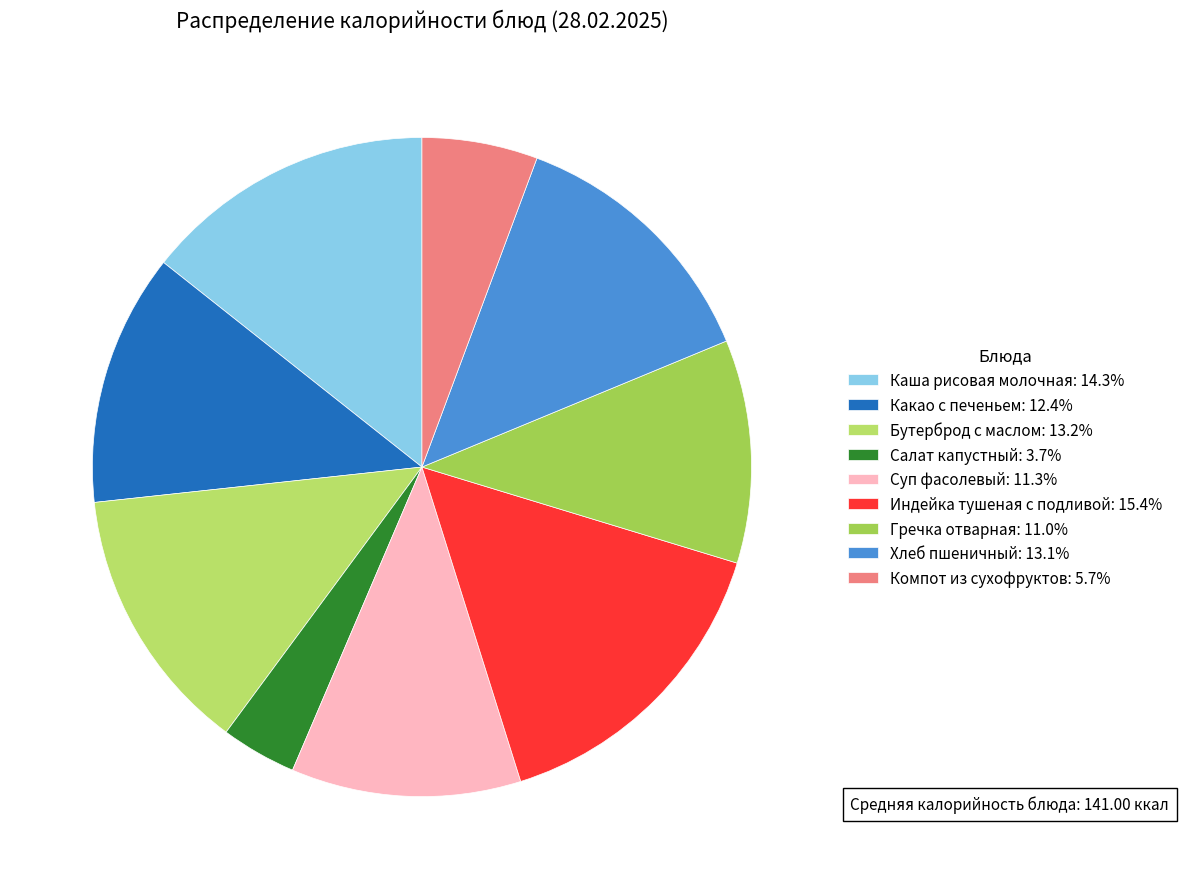

Count the number of slices in the pie.

9